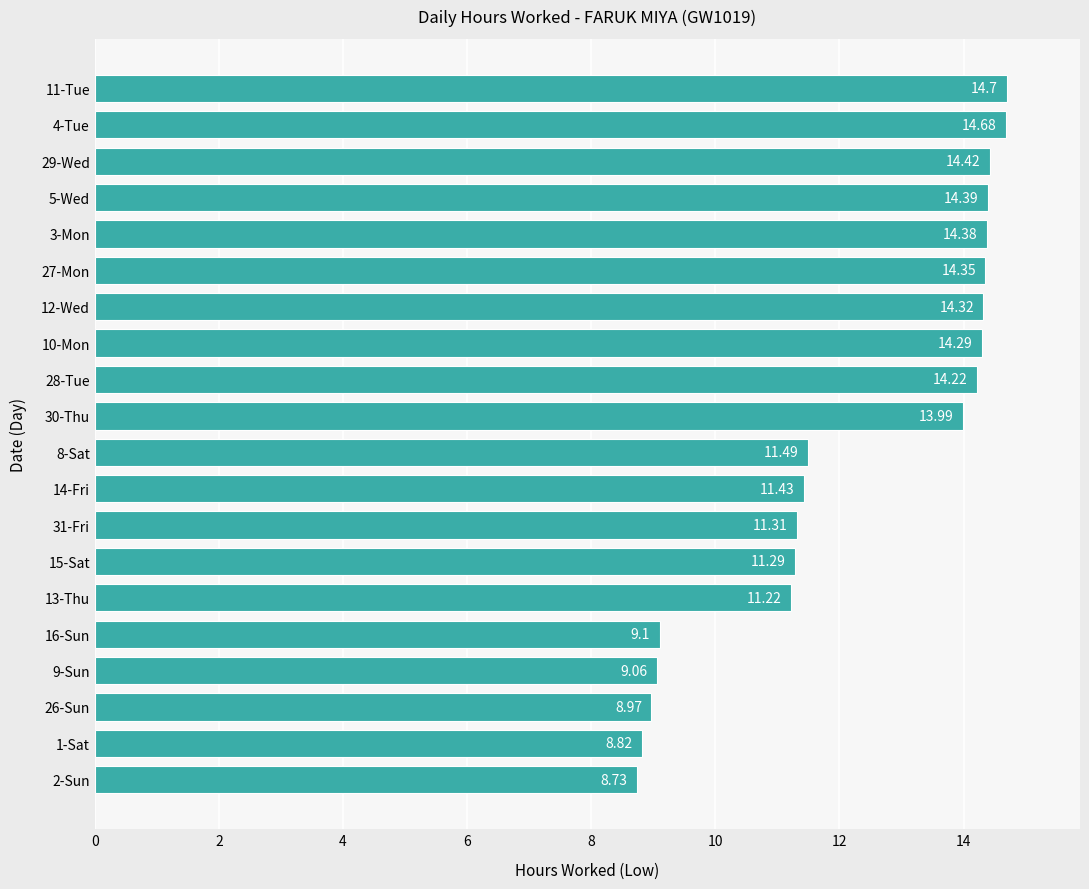

Which has a higher value, 9-Sun or 3-Mon?

3-Mon